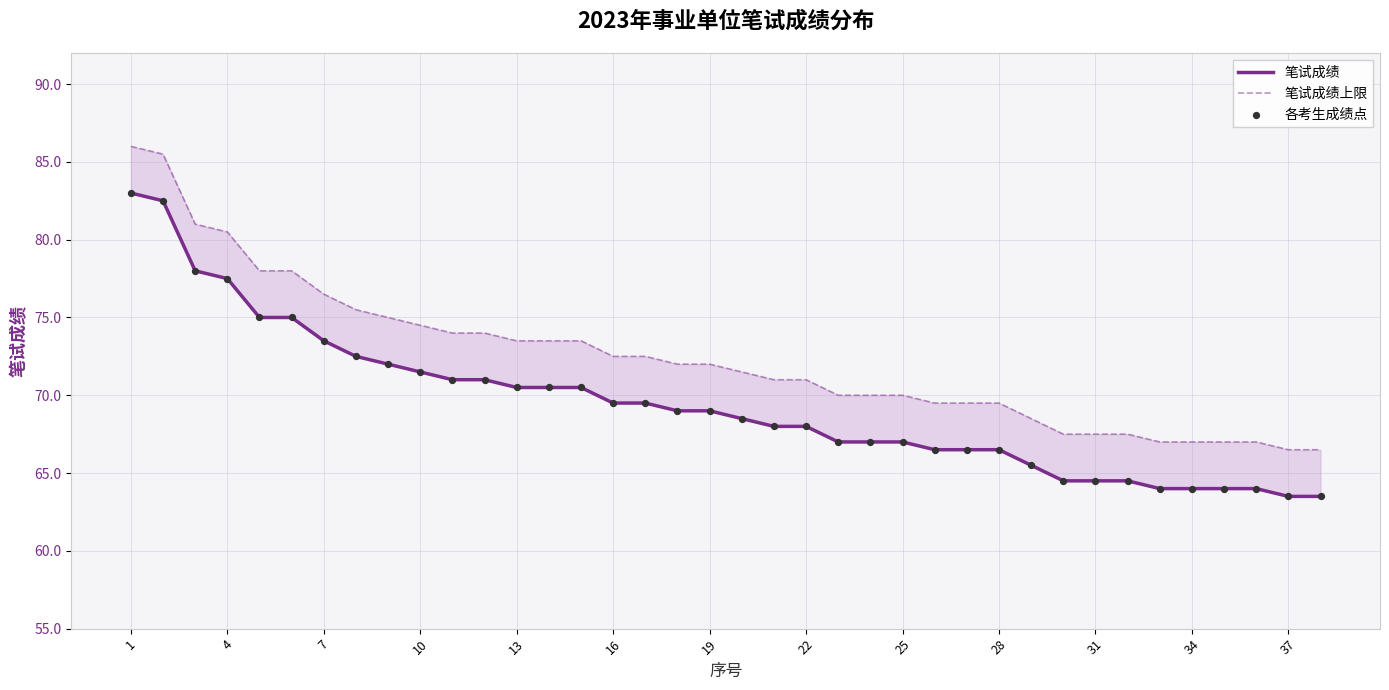

At which category is the sum across all series the highest?

1